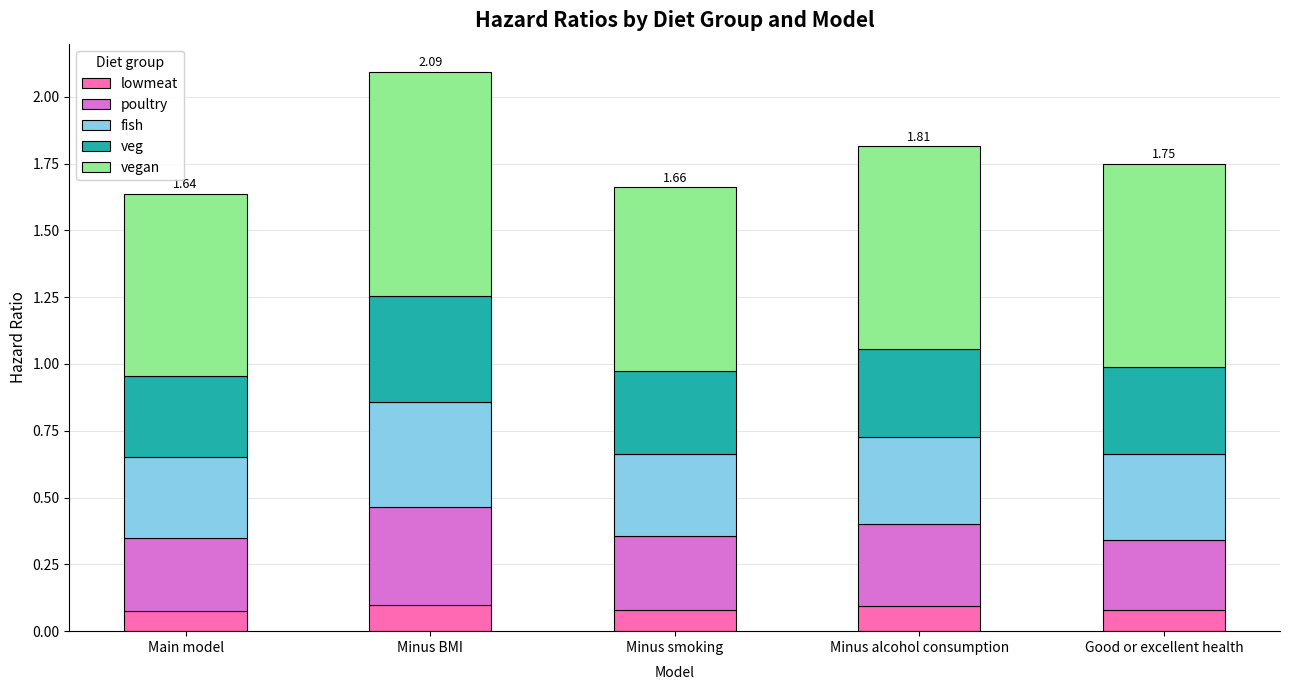

At which category is the sum across all series the highest?

Minus BMI